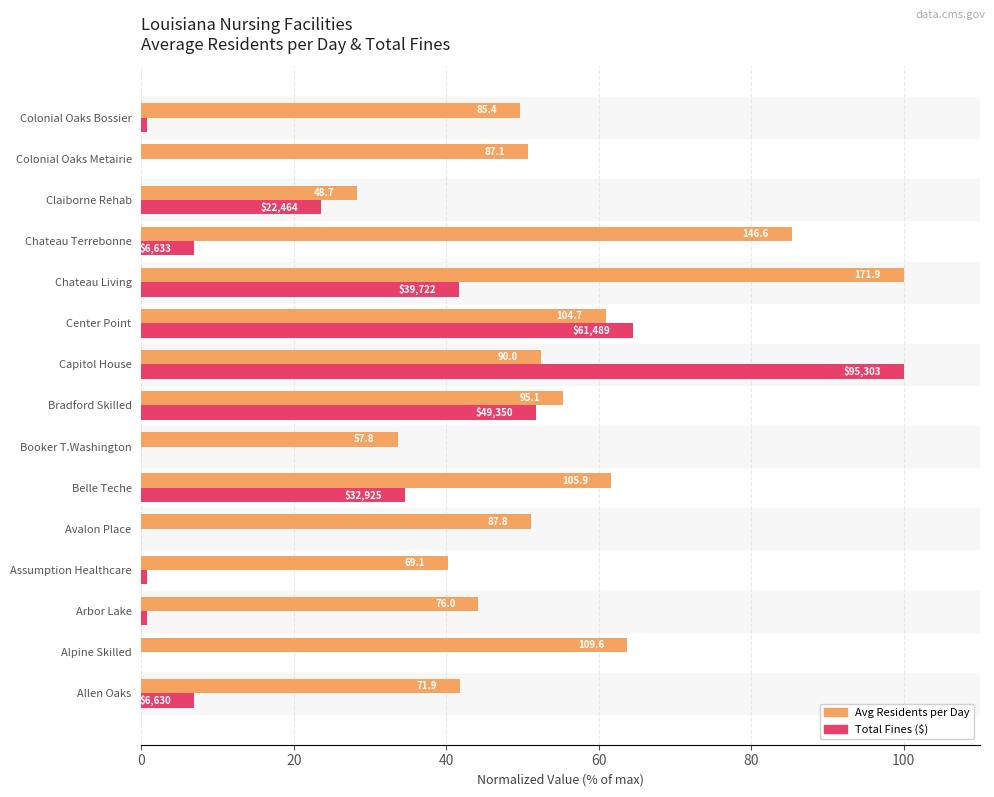

What is the greatest value displayed?

100.0